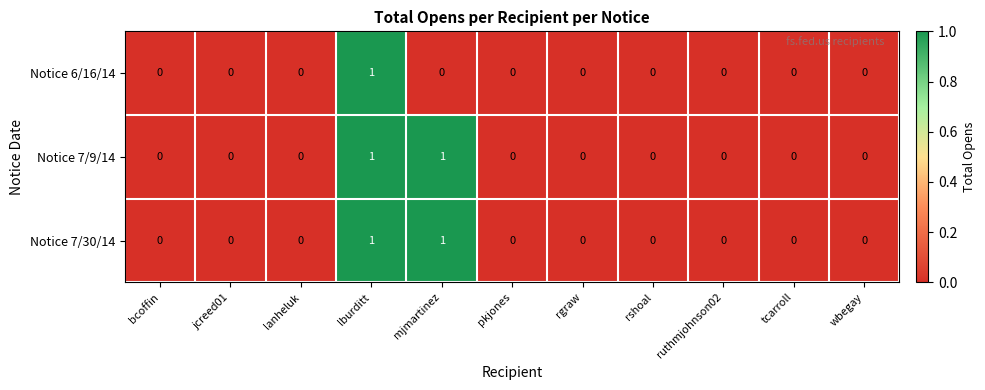

Is it true that Notice 6/16/14 equals 0 at lburditt?

False